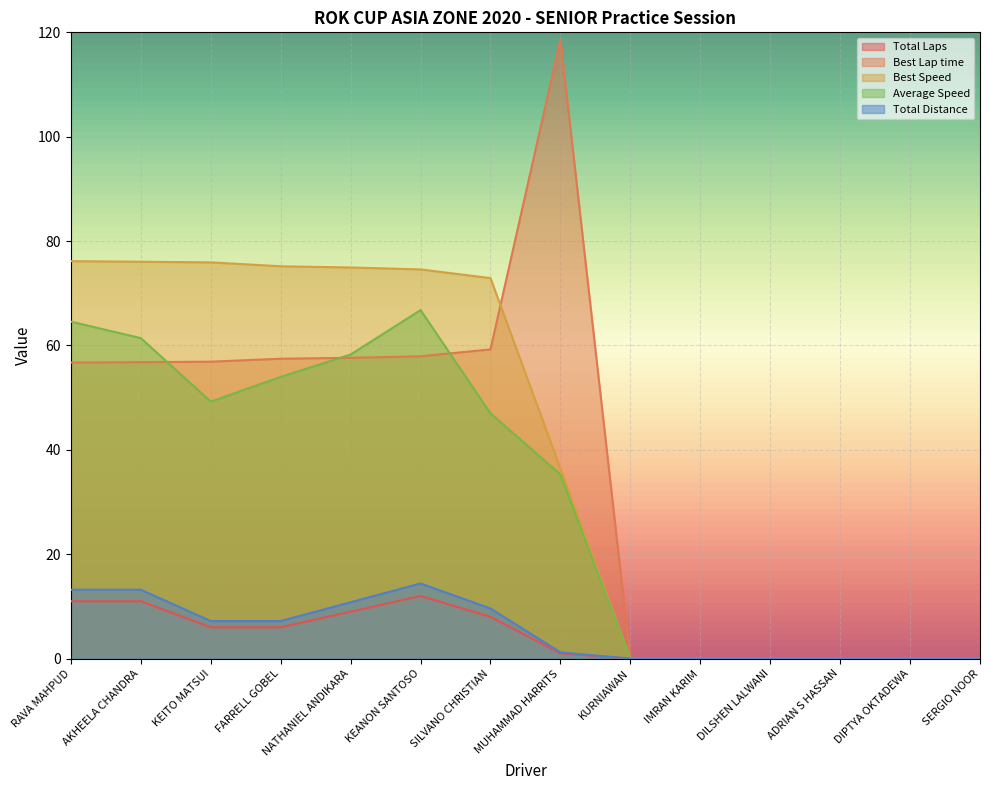

What is the average value of the Best Speed series?

40.2